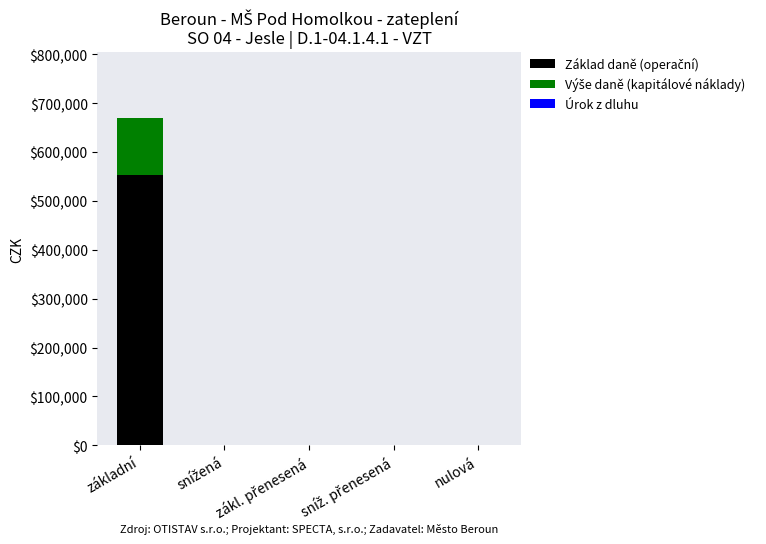

Does the chart contain stacked bars?

Yes